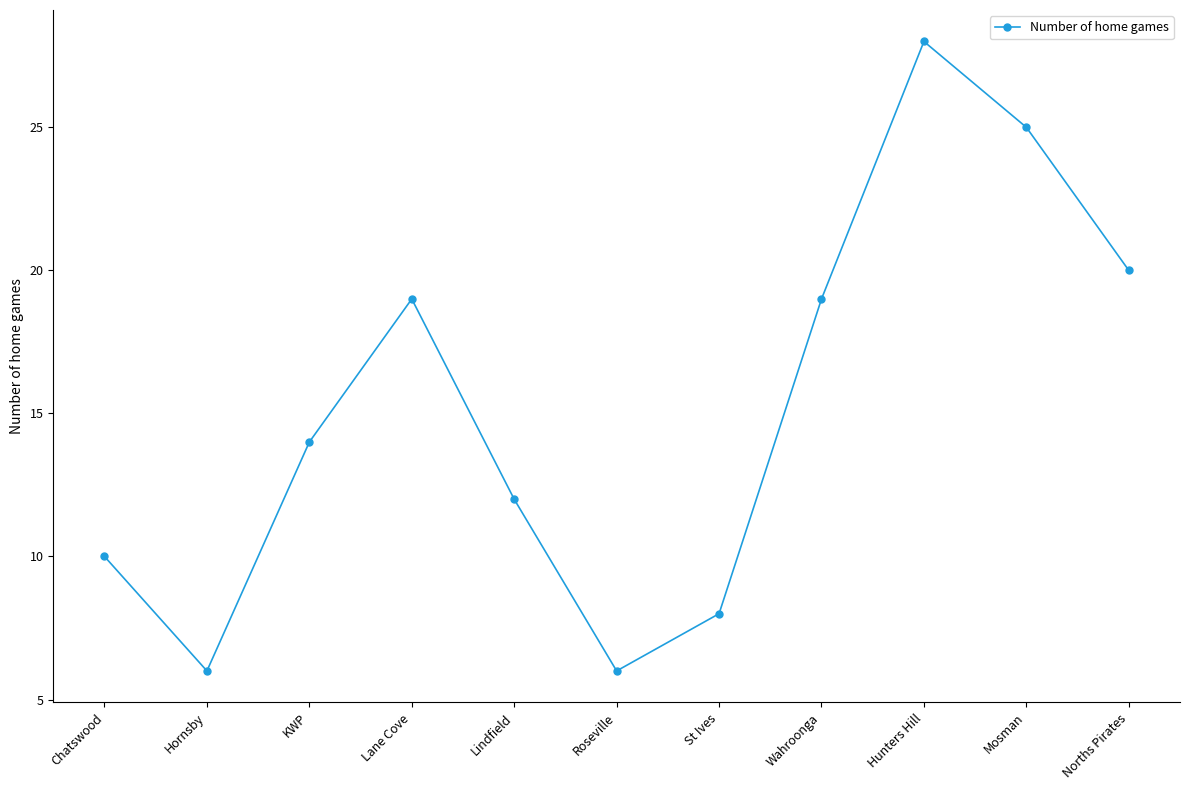

Approximately how many times larger is the value at Lindfield compared to Hornsby?

2.0